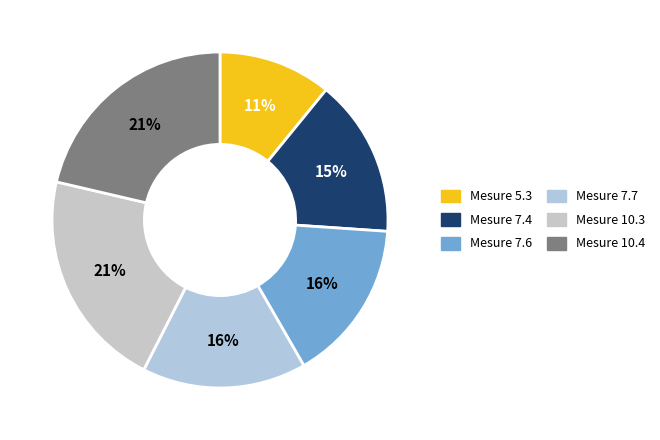

Count the number of slices in the pie.

6